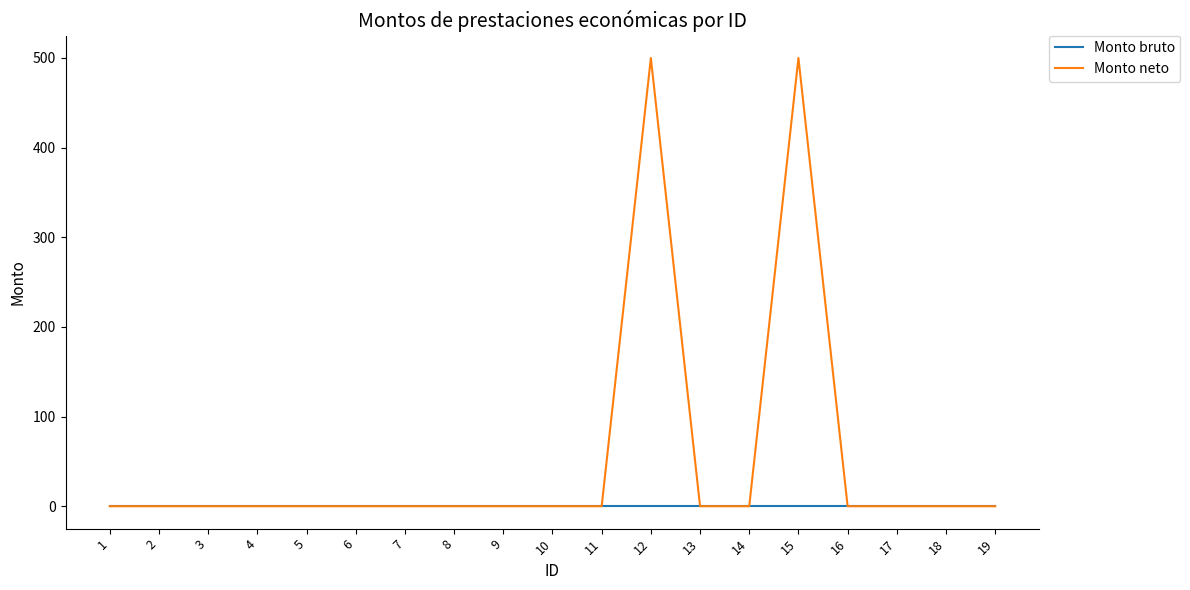

The value of Monto neto at 13 is -323. True or false?

False